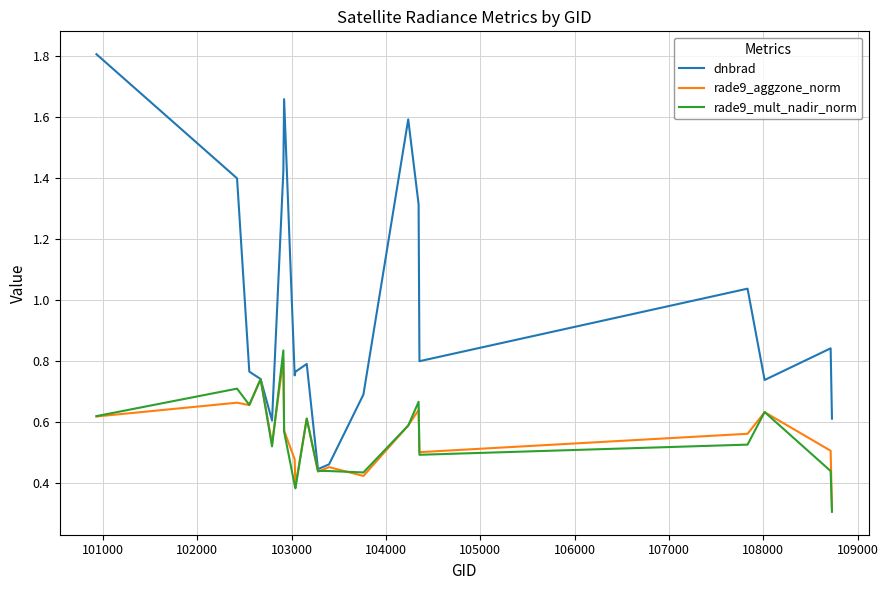

Which series has the largest total across all categories?

dnbrad